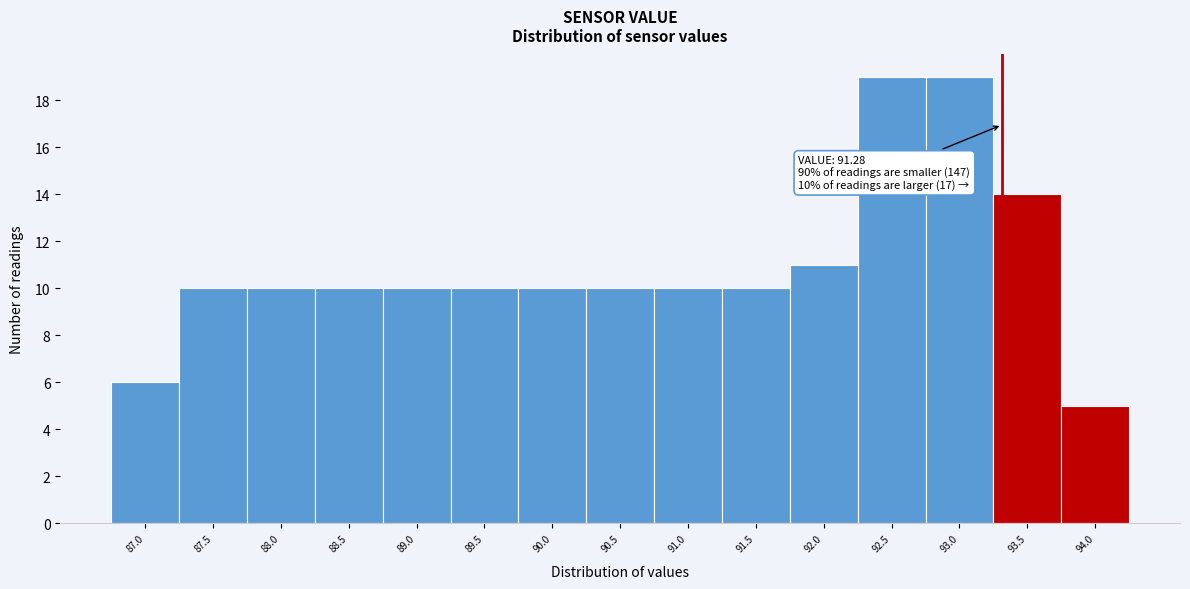

Reading right to left, extract all data points from this chart.

94.0=5	93.5=14	93.0=19	92.5=19	92.0=11	91.5=10	91.0=10	90.5=10	90.0=10	89.5=10	89.0=10	88.5=10	88.0=10	87.5=10	87.0=6